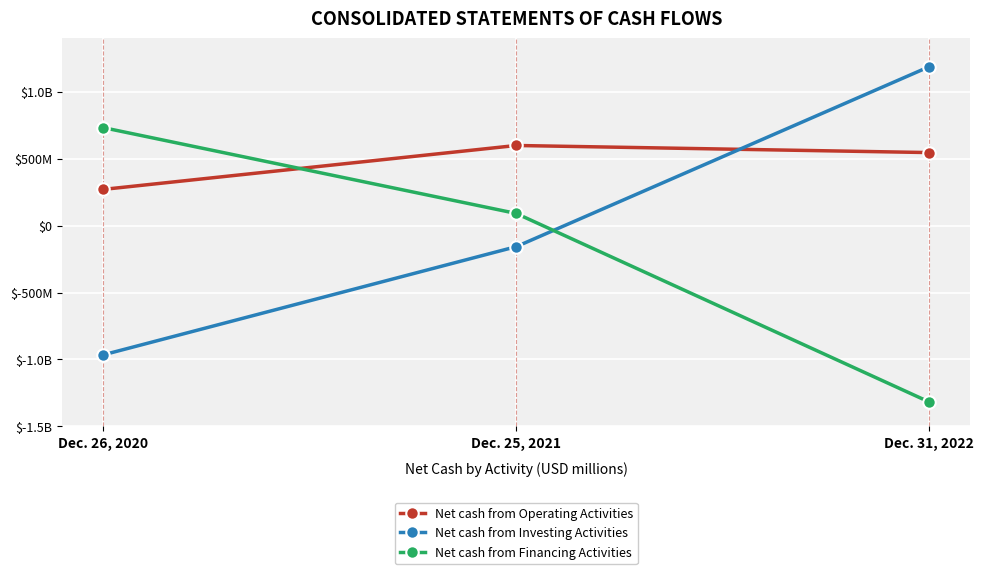

Is it true that Net cash from Investing Activities equals -669 at Dec. 26, 2020?

False